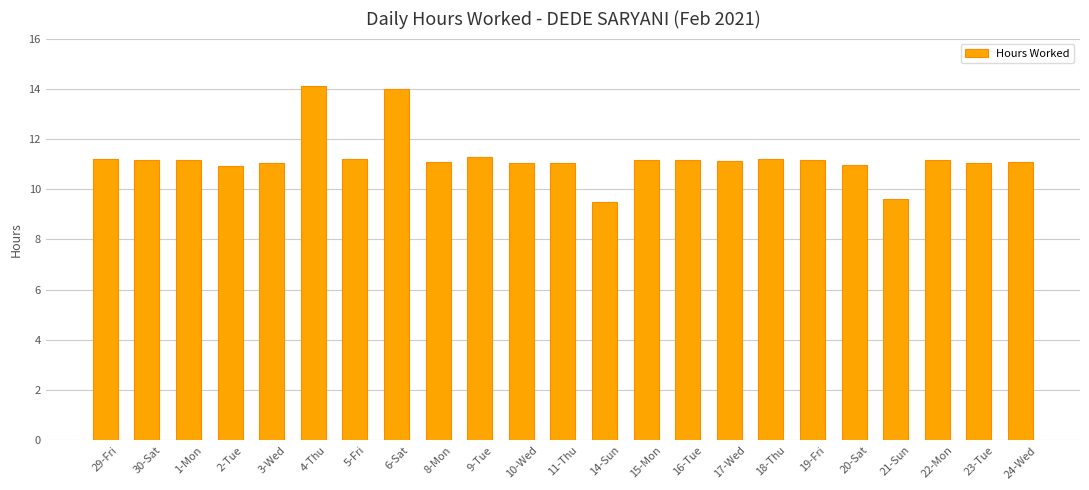

What is the difference between the maximum and minimum values?

4.6